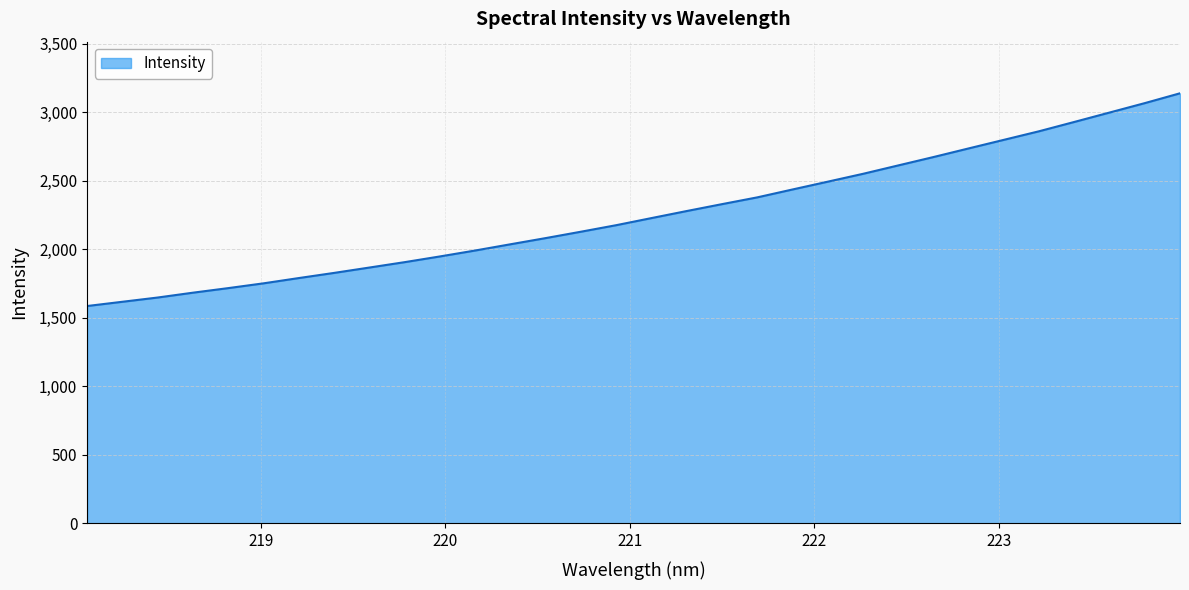

Does the chart display data point markers on the line(s)?

No